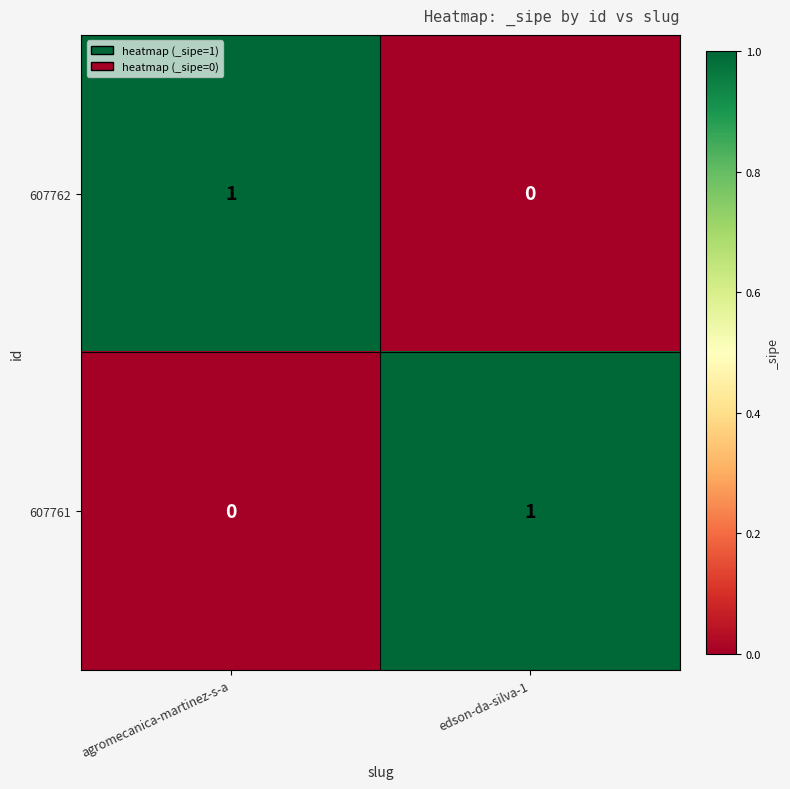

The value of 607761 at edson-da-silva-1 is 1. True or false?

True